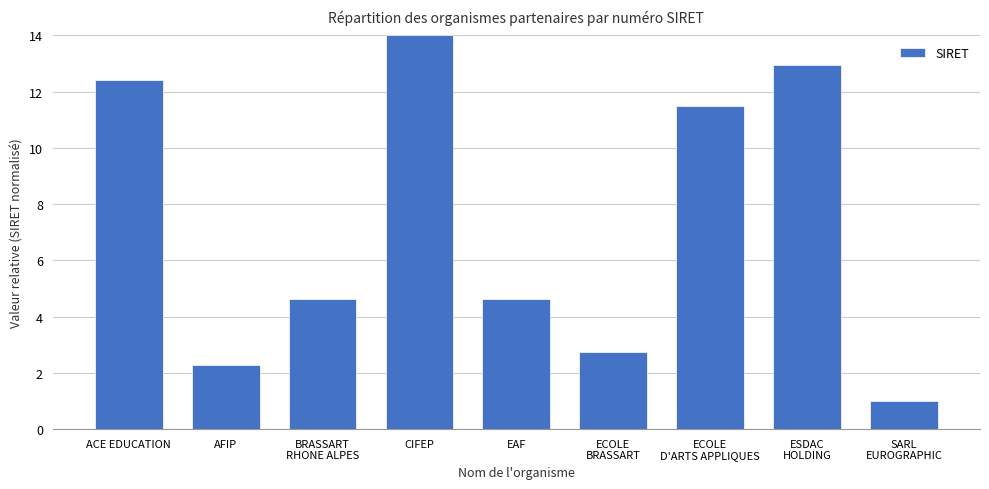

What is the difference between the second highest and second lowest values?

10.6